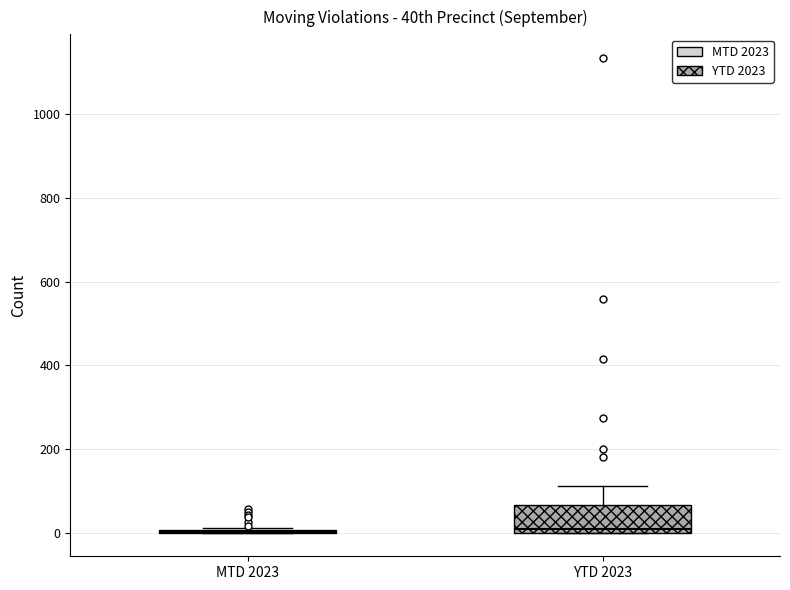

Comparing the boxes themselves (not the whiskers), which one is the tallest?

YTD 2023